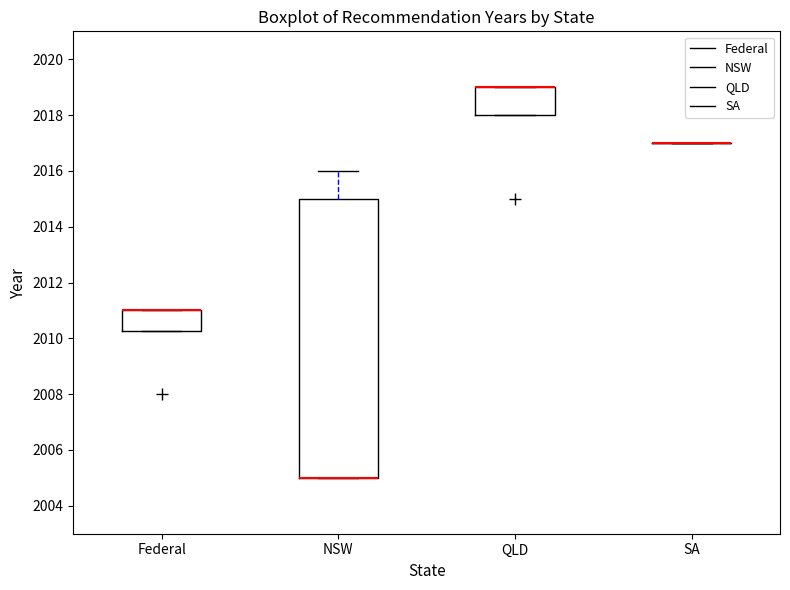

Which box is the tallest, from its lower edge to its upper edge?

NSW